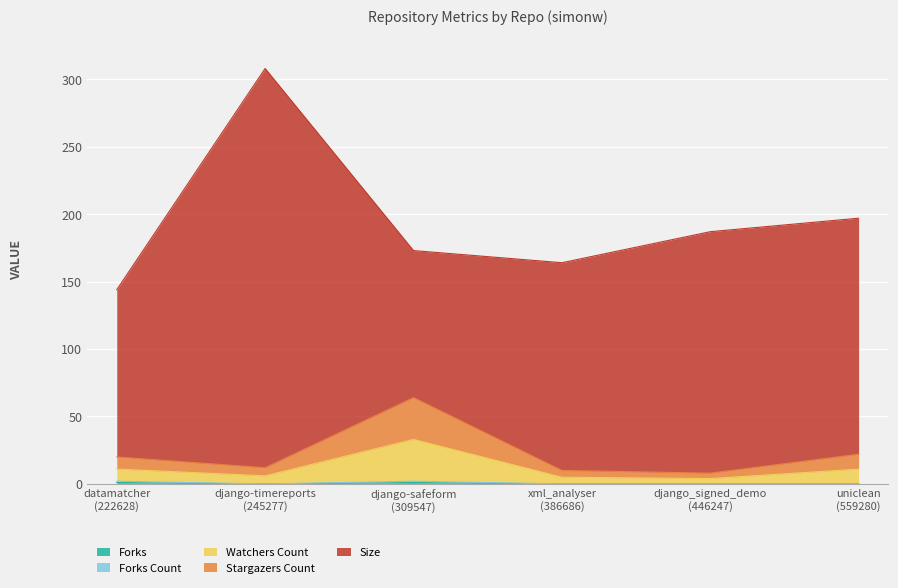

What is the label of the 6th point from the right?

datamatcher
(222628)